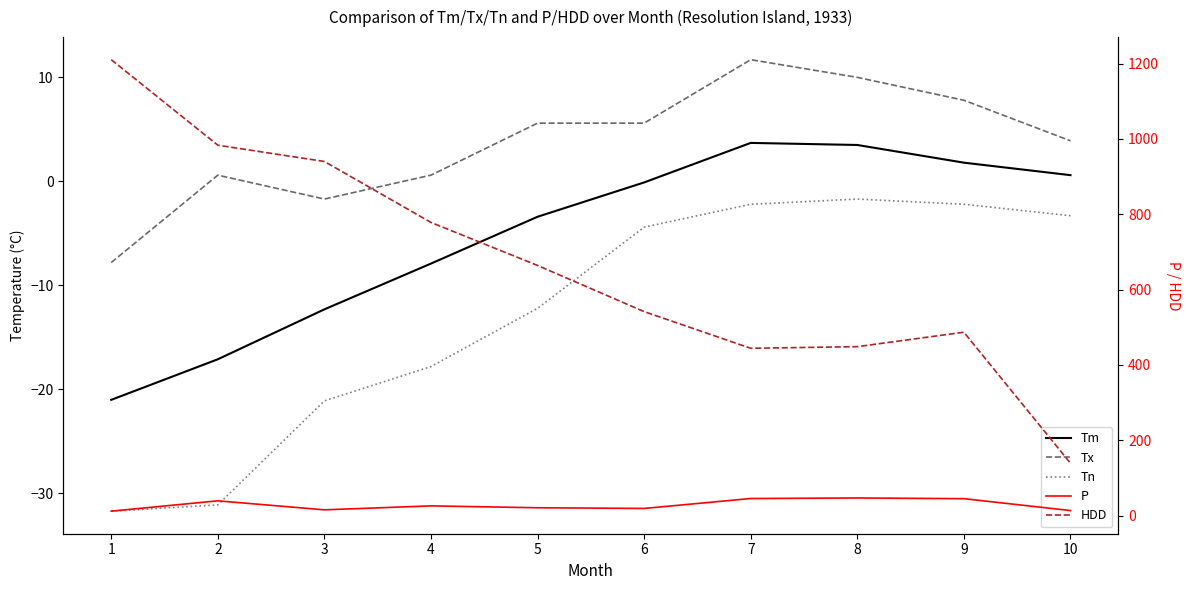

Which series changed the most between 4 and 5?

HDD